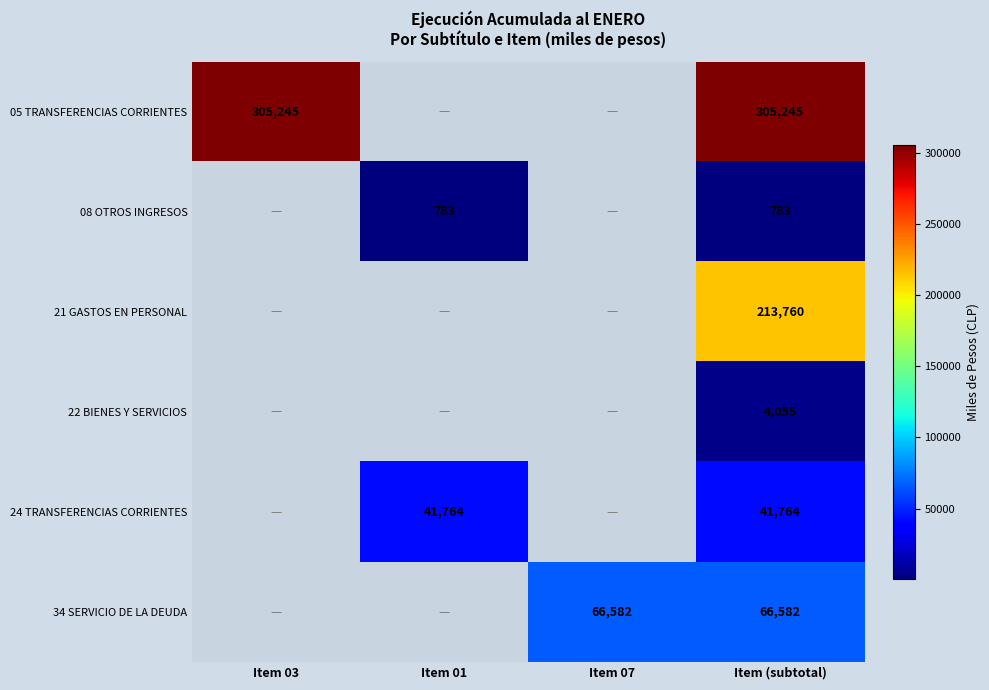

The 05 TRANSFERENCIAS CORRIENTES series shows 193484 at Item 03. True or false?

False